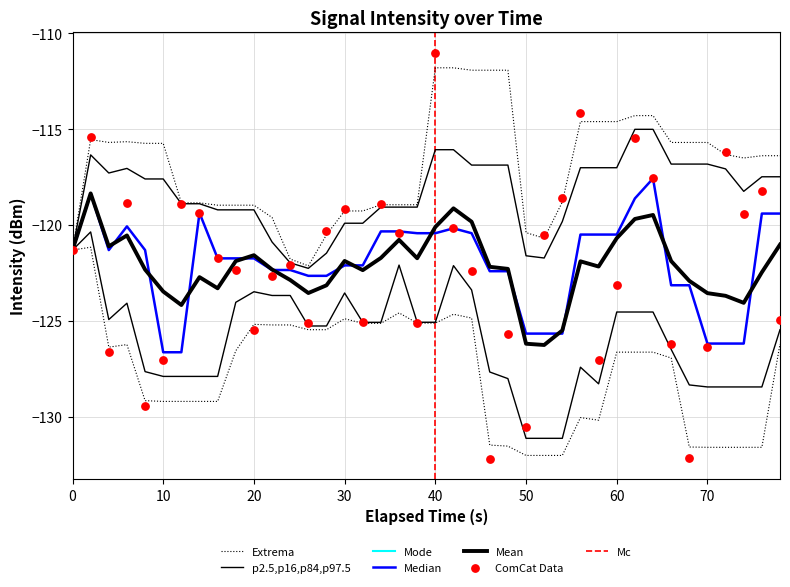

What is the change in value from 20 to 15?

+7.5